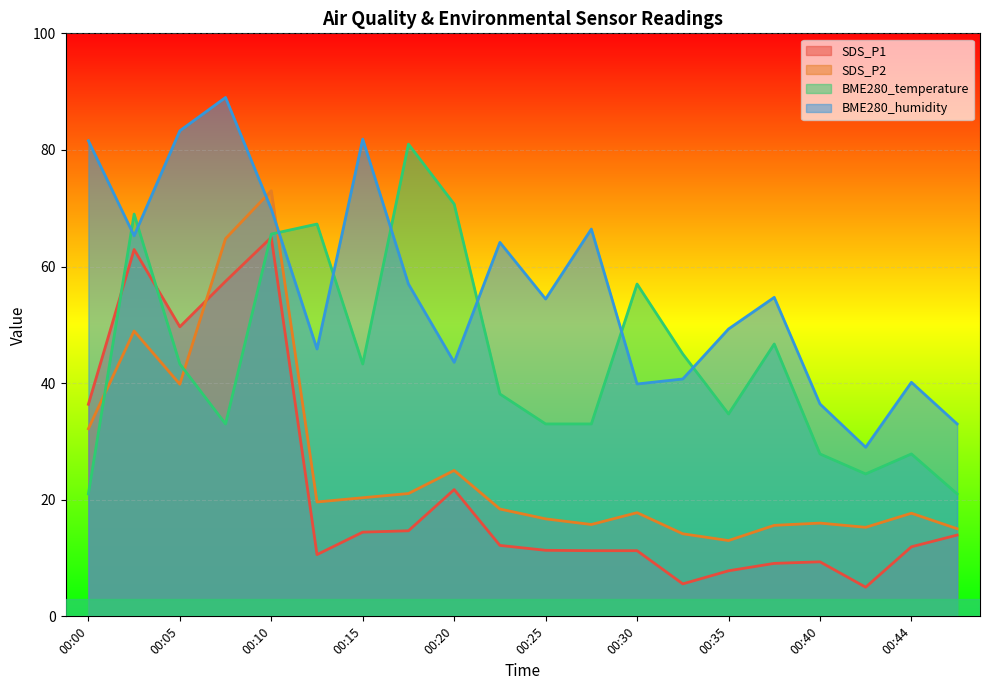

How many times do SDS_P1 and BME280_temperature cross each other?

3